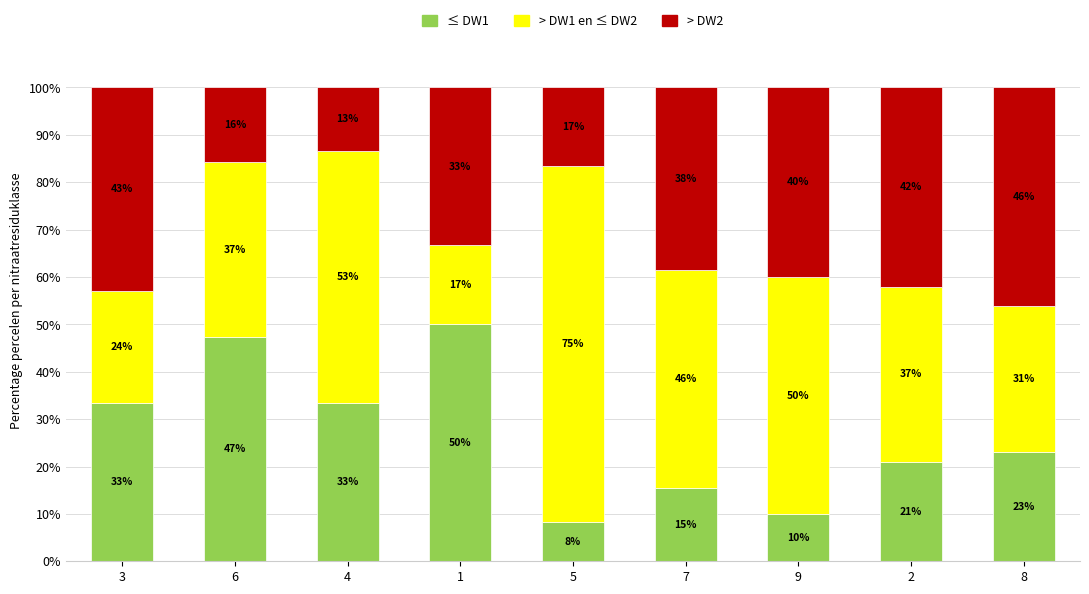

What is the label of the 6th bar from the left?

7